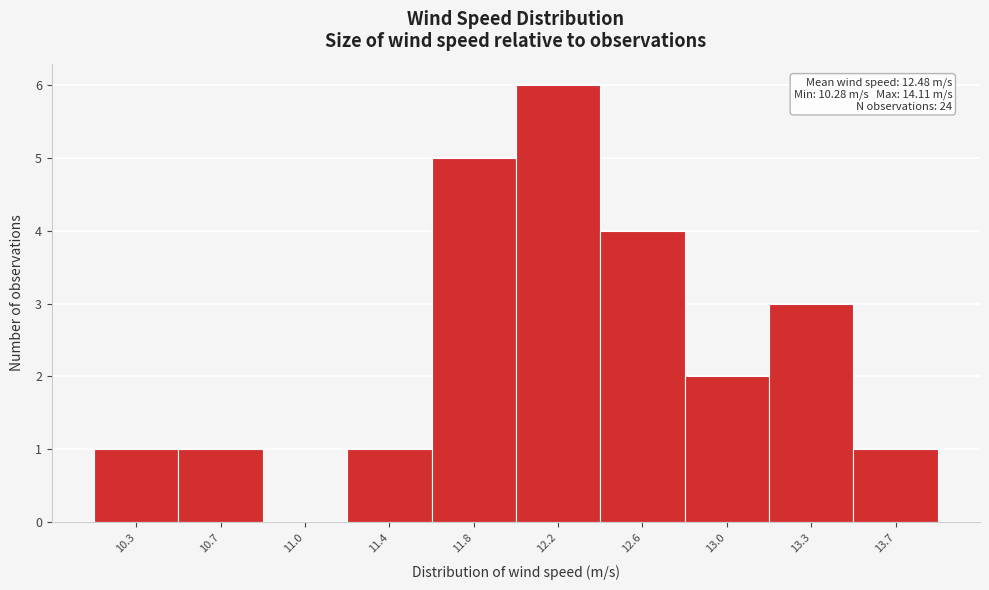

Reading right to left, extract all data points from this chart.

13.7=1	13.3=3	13.0=2	12.6=4	12.2=6	11.8=5	11.4=1	11.0=0	10.7=1	10.3=1